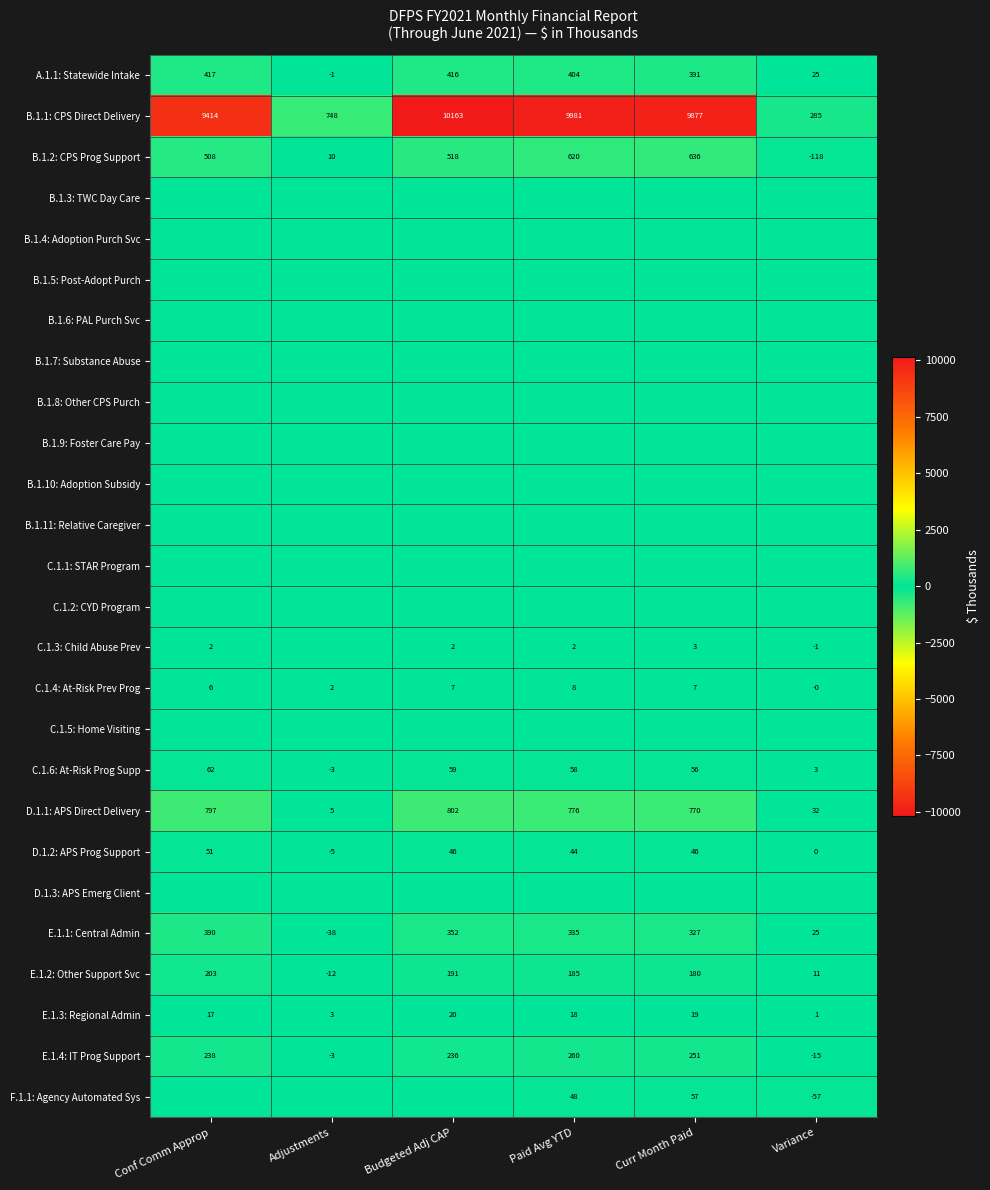

At which label does E.1.2: Other Support Svc reach its minimum?

Adjustments